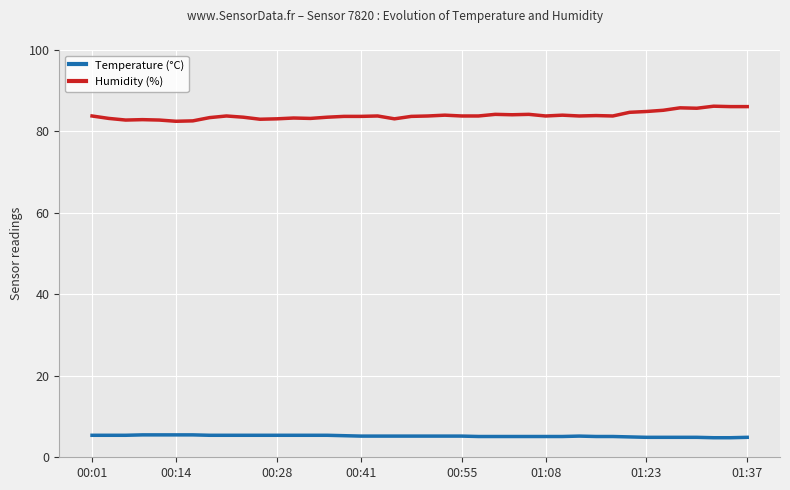

Which series has the largest total across all categories?

Humidity (%)